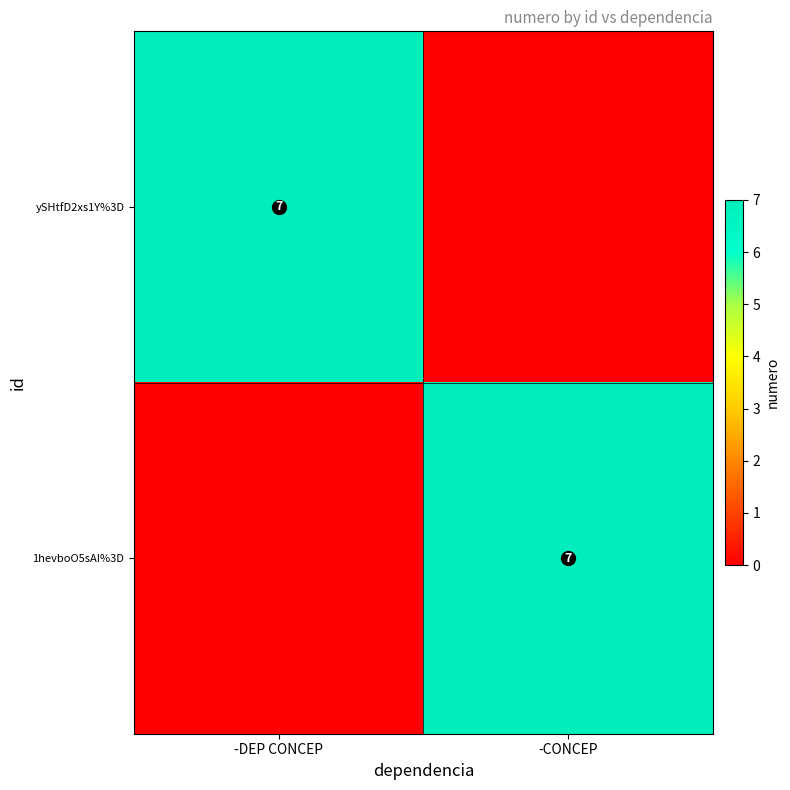

What is the sum of the ySHtfD2xs1Y%3D values at -CONCEP and -DEP CONCEP?

7